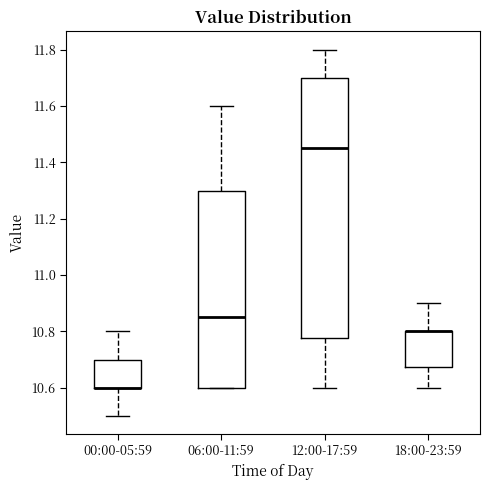

Which box is the tallest, from its lower edge to its upper edge?

12:00-17:59